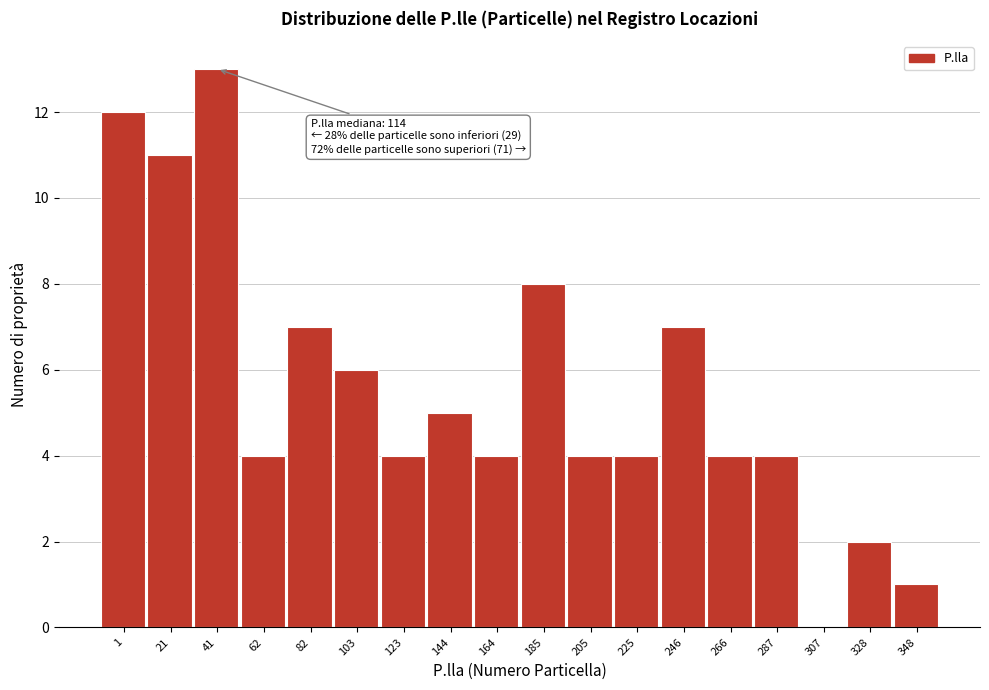

Reading right to left, transcribe all the data shown in this chart.

348=1	328=2	307=0	287=4	266=4	246=7	225=4	205=4	185=8	164=4	144=5	123=4	103=6	82=7	62=4	41=13	21=11	1=12